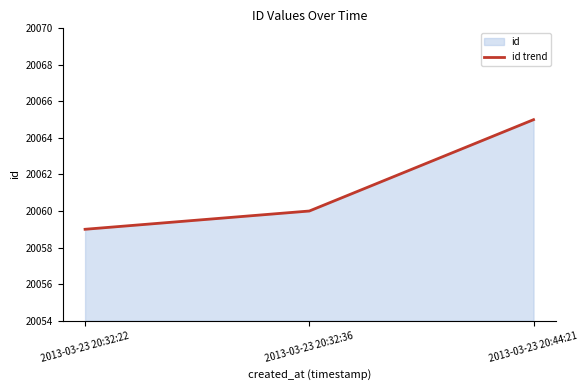

What is the difference between the maximum and second lowest values?

5